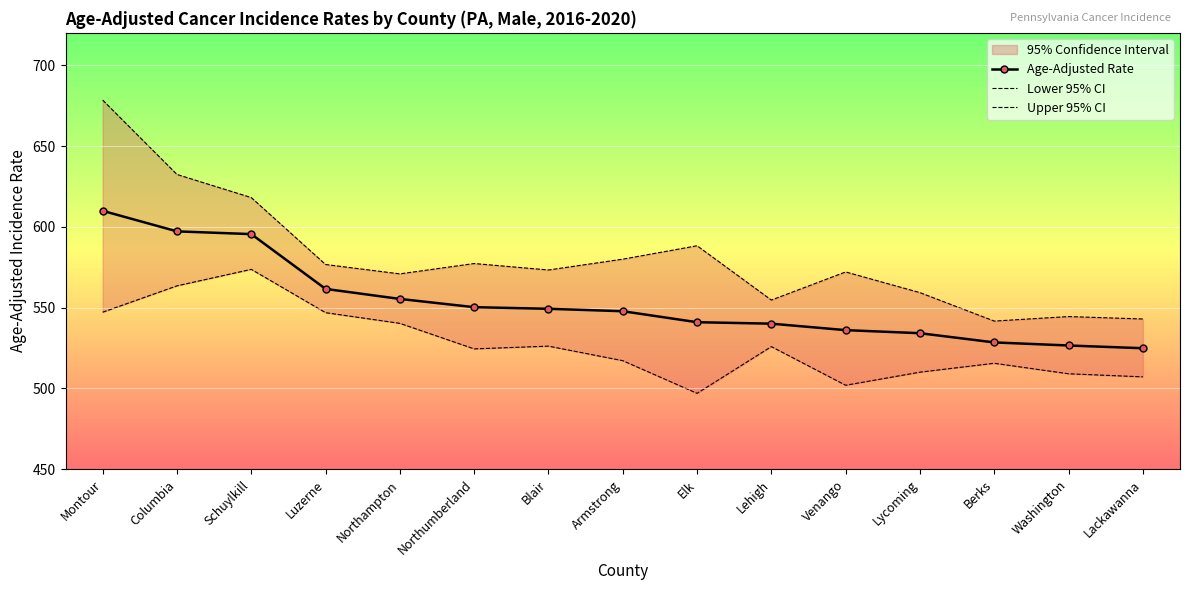

Between Lehigh and Venango, which series saw the biggest shift?

Lower 95% CI